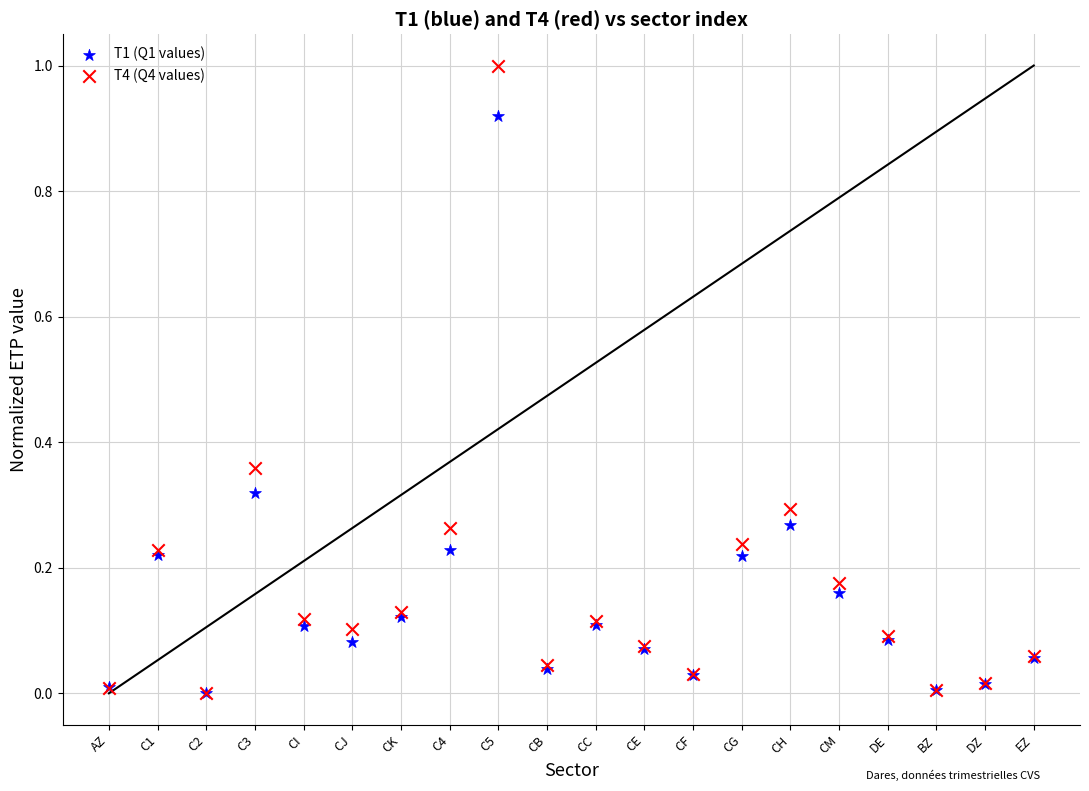

Which series has the largest Y range (max minus min)?

T4 (Q4 values)